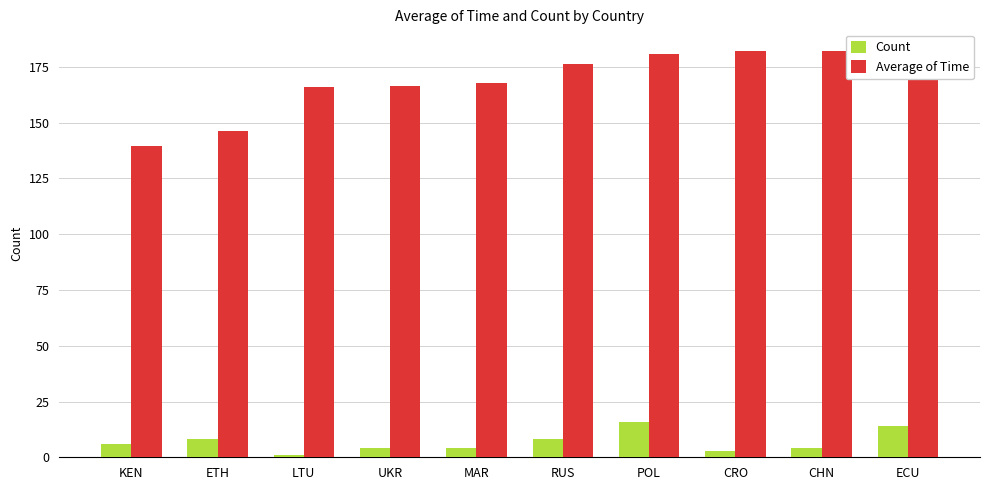

Rank the series at CHN from lowest to highest value.

Count, Average of Time